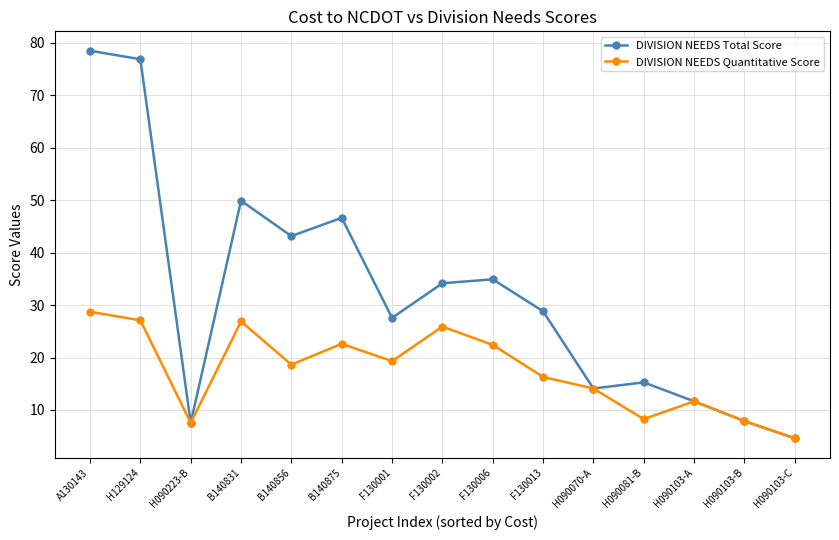

What are all the series names shown in the legend?

DIVISION NEEDS Total Score, DIVISION NEEDS Quantitative Score